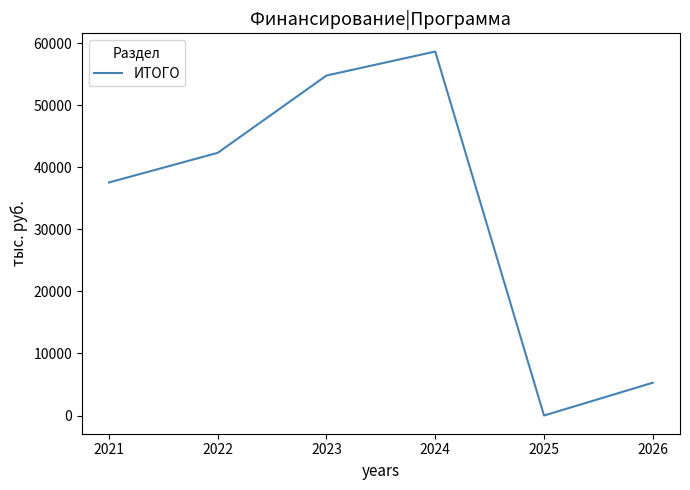

Is this an area chart (filled region under the line)?

No